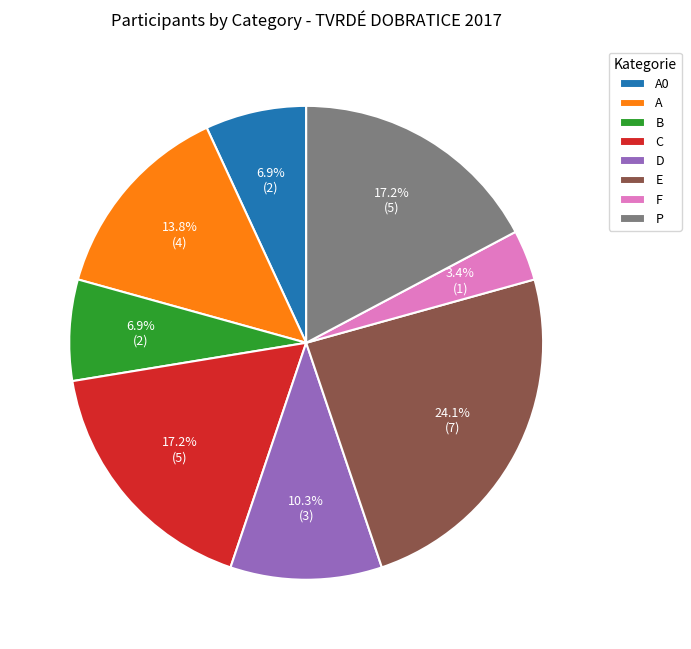

Which slice is the largest?

E